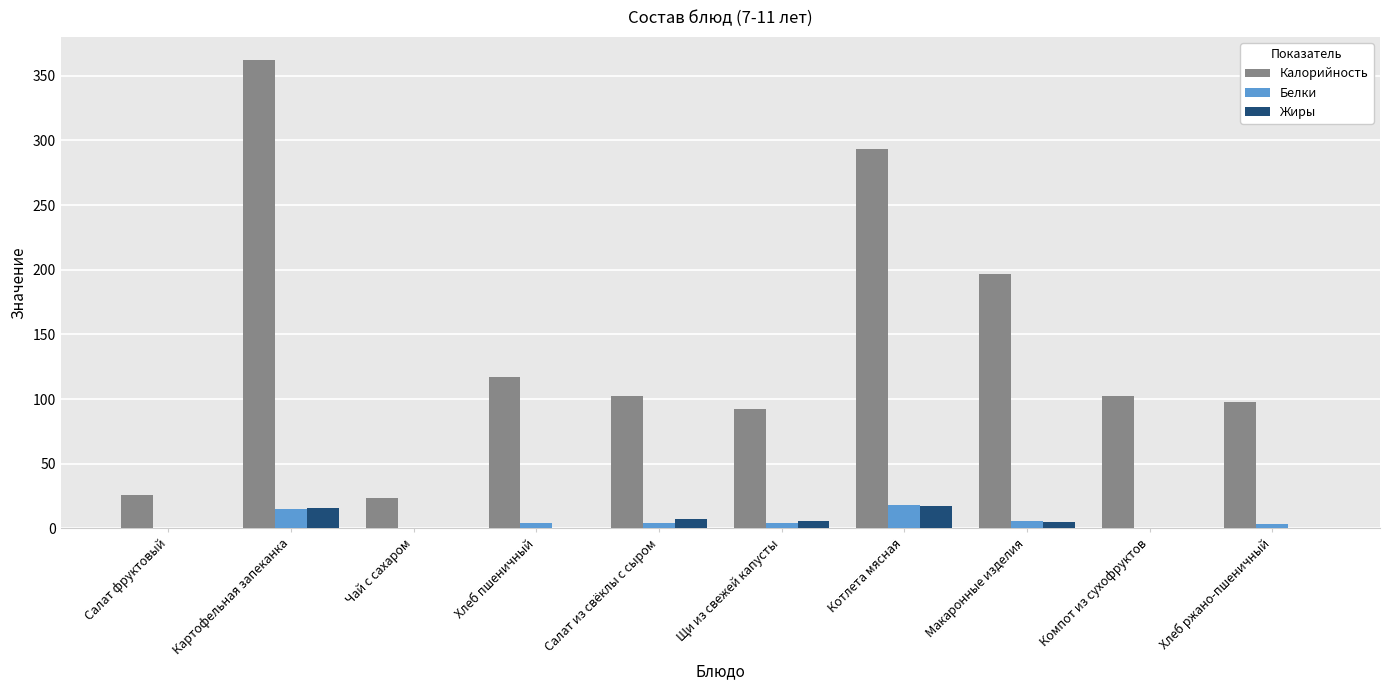

Count the number of data series in this chart.

3